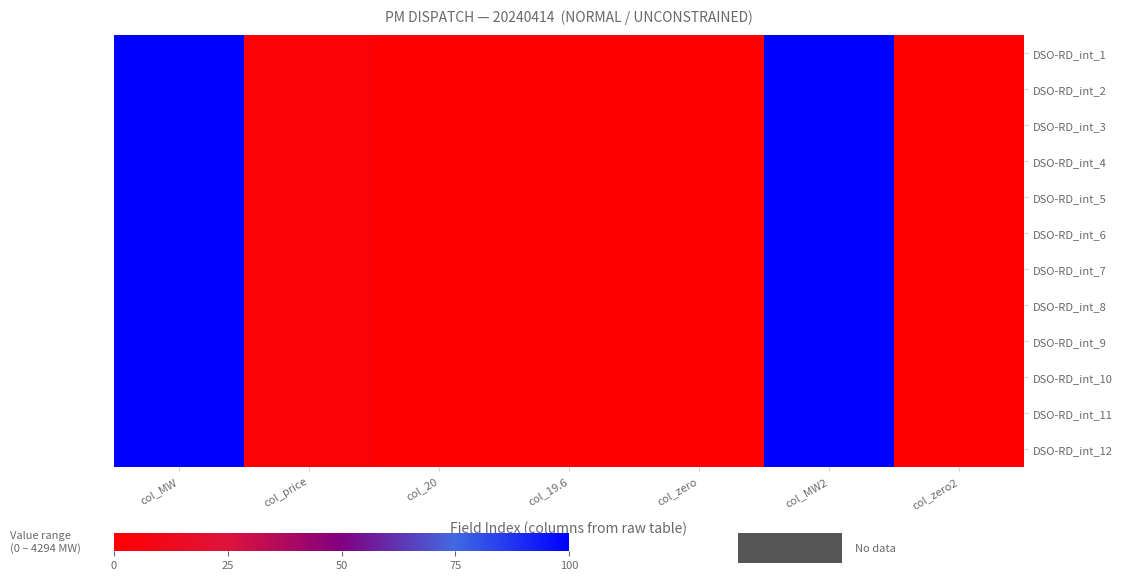

Reading left to right, extract all data points from this chart.

DSO-RD_int_1: col_MW=100.0	col_price=2.8	col_20=0.5	col_19.6=0.5	col_zero=0.0	col_MW2=100.0	col_zero2=0.0
DSO-RD_int_2: col_MW=100.0	col_price=2.8	col_20=0.5	col_19.6=0.5	col_zero=0.0	col_MW2=100.0	col_zero2=0.0
DSO-RD_int_3: col_MW=100.0	col_price=2.8	col_20=0.5	col_19.6=0.5	col_zero=0.0	col_MW2=100.0	col_zero2=0.0
DSO-RD_int_4: col_MW=100.0	col_price=2.8	col_20=0.5	col_19.6=0.5	col_zero=0.0	col_MW2=100.0	col_zero2=0.0
DSO-RD_int_5: col_MW=100.0	col_price=2.8	col_20=0.5	col_19.6=0.5	col_zero=0.0	col_MW2=100.0	col_zero2=0.0
DSO-RD_int_6: col_MW=100.0	col_price=2.8	col_20=0.5	col_19.6=0.5	col_zero=0.0	col_MW2=100.0	col_zero2=0.0
DSO-RD_int_7: col_MW=100.0	col_price=2.8	col_20=0.5	col_19.6=0.5	col_zero=0.0	col_MW2=100.0	col_zero2=0.0
DSO-RD_int_8: col_MW=100.0	col_price=2.8	col_20=0.5	col_19.6=0.5	col_zero=0.0	col_MW2=100.0	col_zero2=0.0
DSO-RD_int_9: col_MW=100.0	col_price=2.8	col_20=0.5	col_19.6=0.5	col_zero=0.0	col_MW2=100.0	col_zero2=0.0
DSO-RD_int_10: col_MW=100.0	col_price=2.8	col_20=0.5	col_19.6=0.5	col_zero=0.0	col_MW2=100.0	col_zero2=0.0
DSO-RD_int_11: col_MW=100.0	col_price=2.8	col_20=0.5	col_19.6=0.5	col_zero=0.0	col_MW2=100.0	col_zero2=0.0
DSO-RD_int_12: col_MW=100.0	col_price=2.8	col_20=0.5	col_19.6=0.5	col_zero=0.0	col_MW2=100.0	col_zero2=0.0